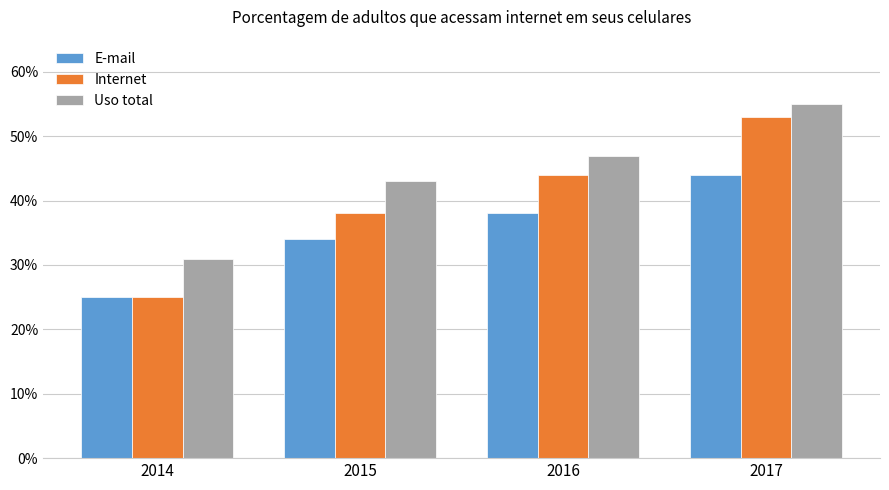

List the series in order of their peak value, highest first.

Uso total, Internet, E-mail